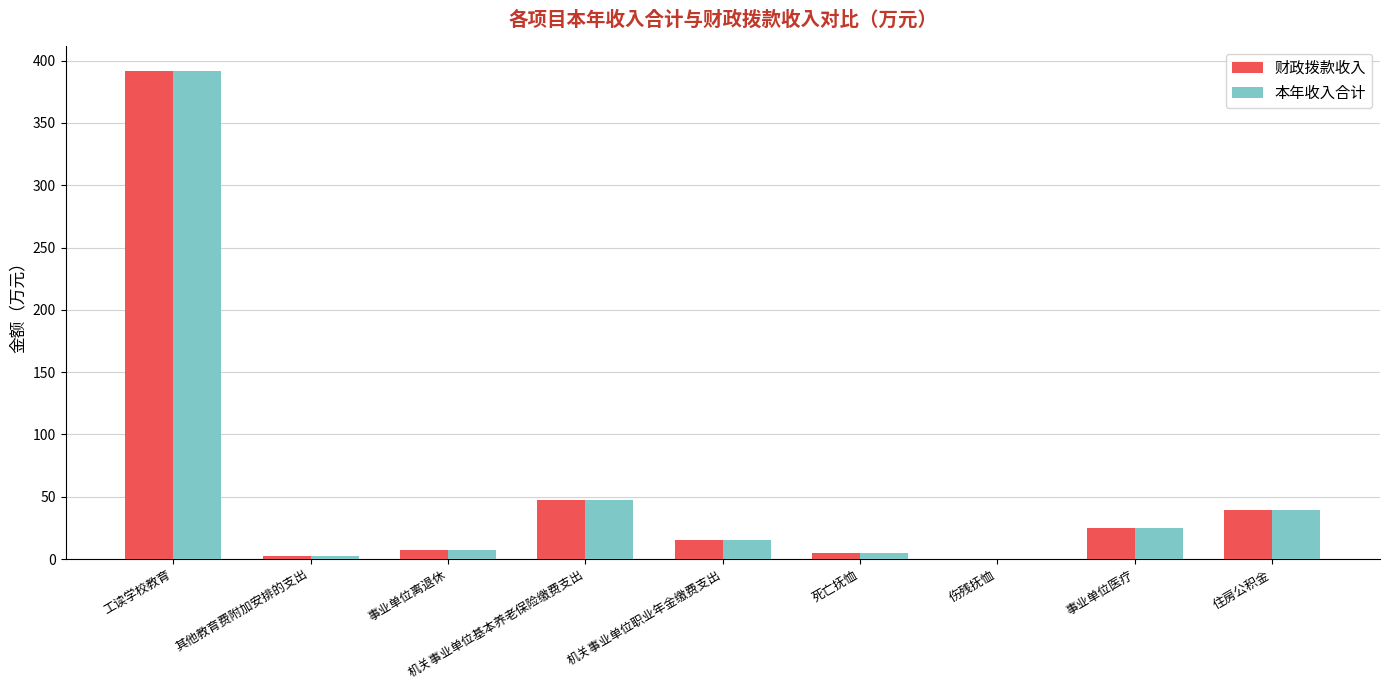

What is the maximum value shown in the chart?

392.0